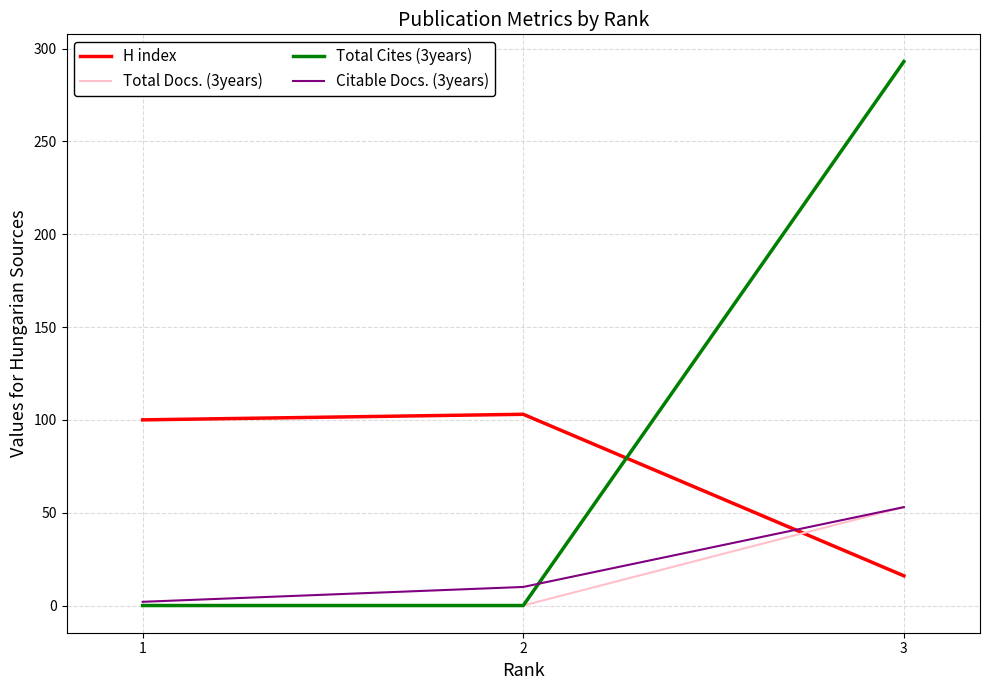

Does the chart have visible grid lines?

Yes